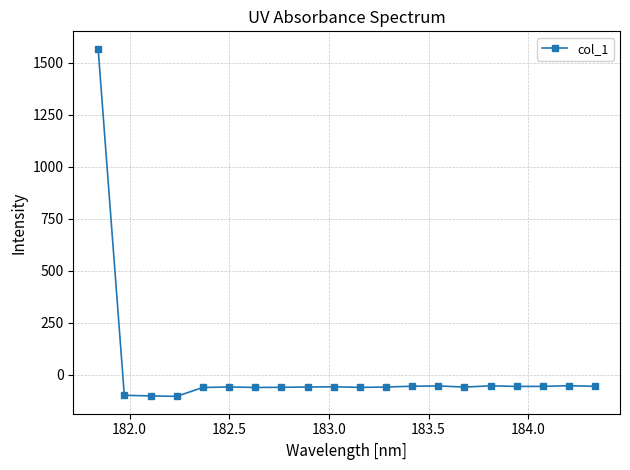

What is the value of the 20th point from the left?

-54.5